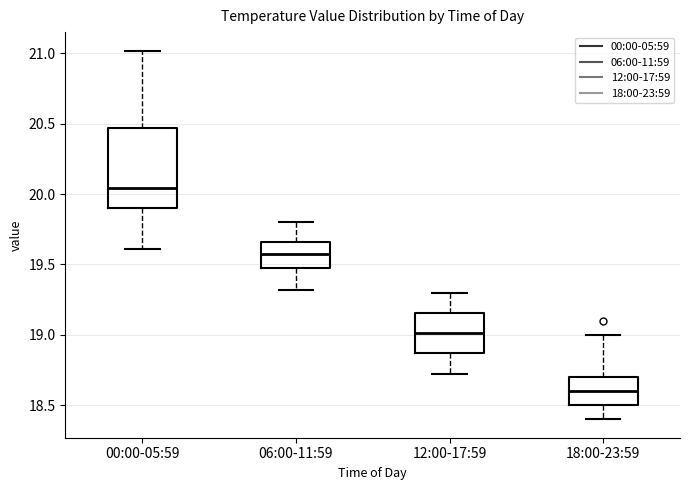

Which box has the highest median line?

00:00-05:59